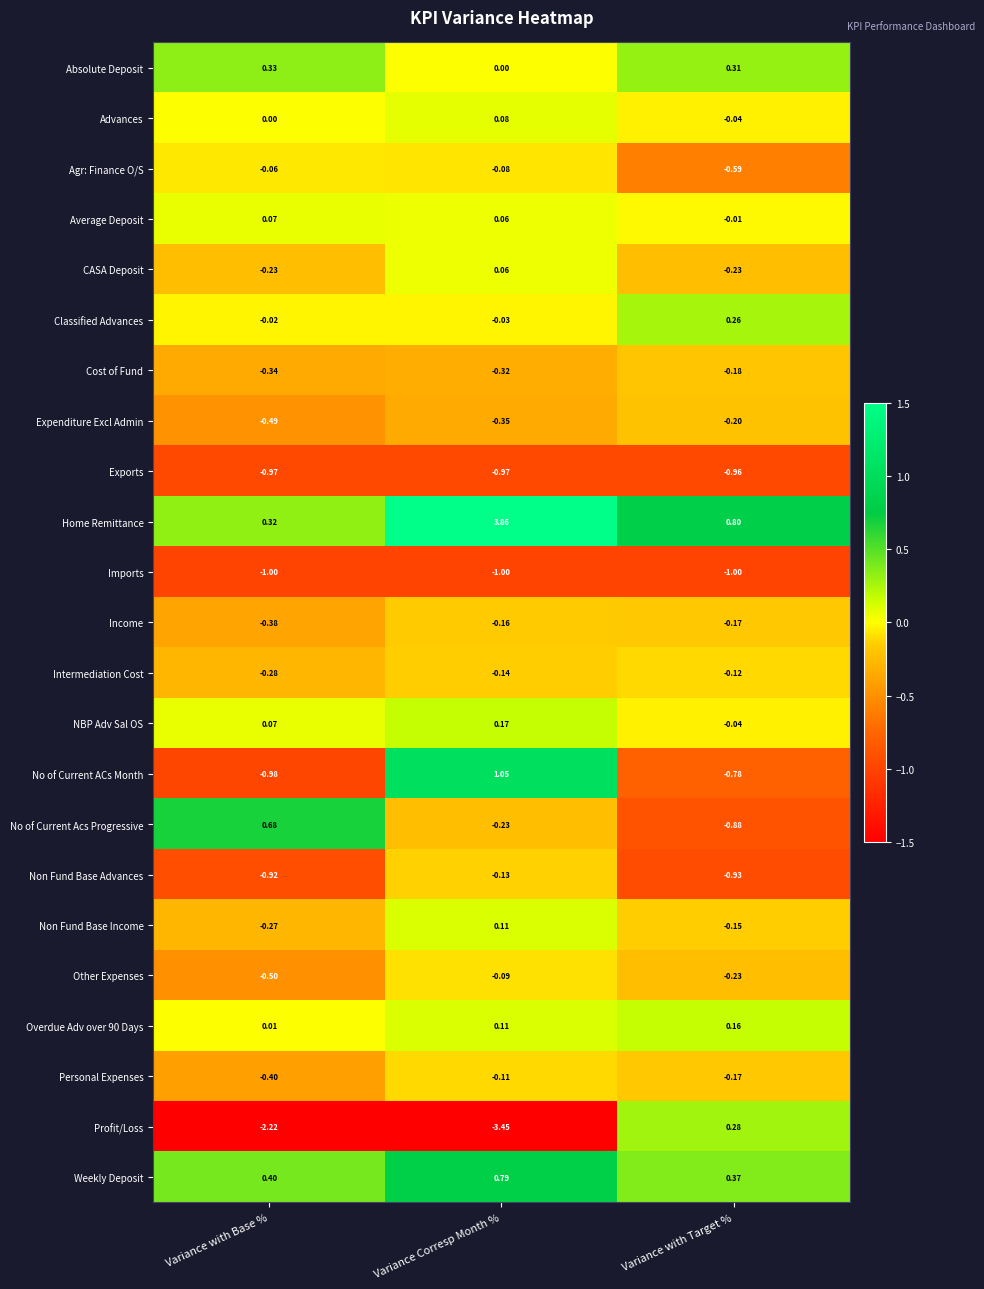

Which category has the highest value in the Average Deposit series?

Variance with Base %